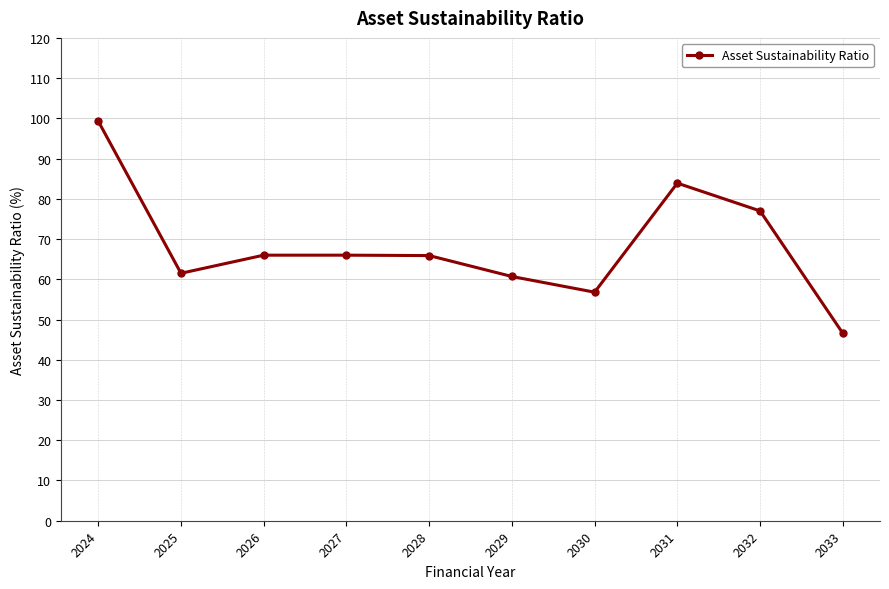

What is the smallest value displayed?

46.6